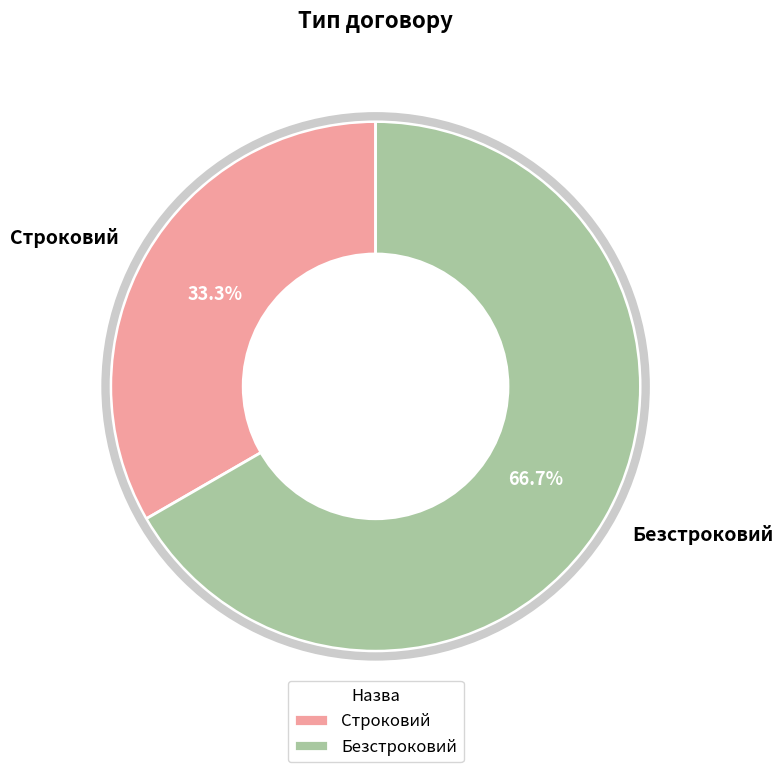

Does Безстроковий represent more than half of the total?

Yes